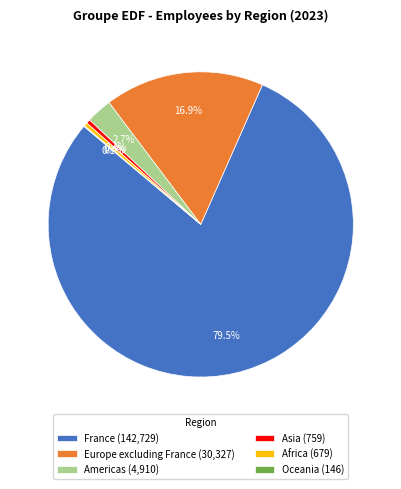

Which has a higher value, Americas or France?

France